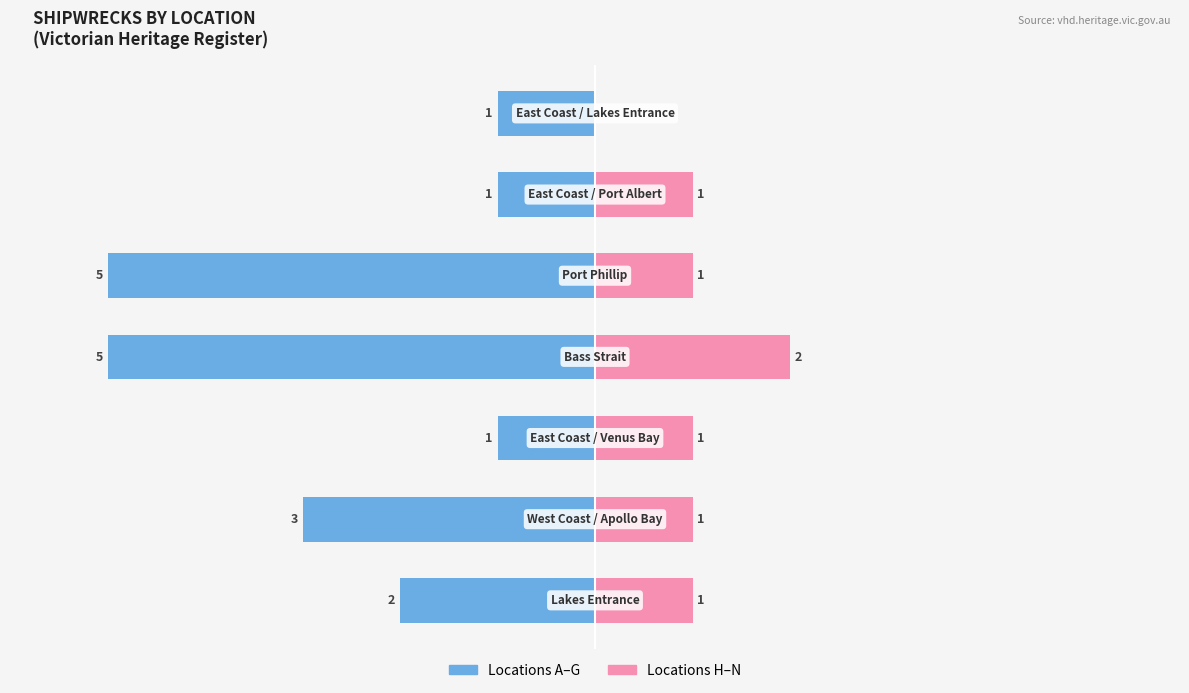

Count the number of categories in the chart.

7